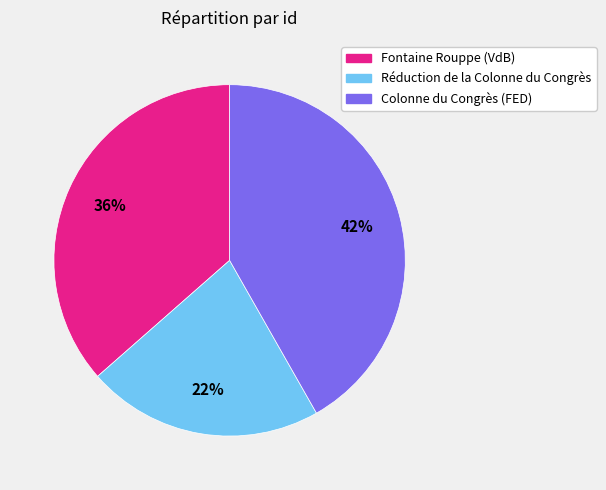

Is the sum of Fontaine Rouppe (VdB) and Réduction de la Colonne du Congrès greater than half?

Yes